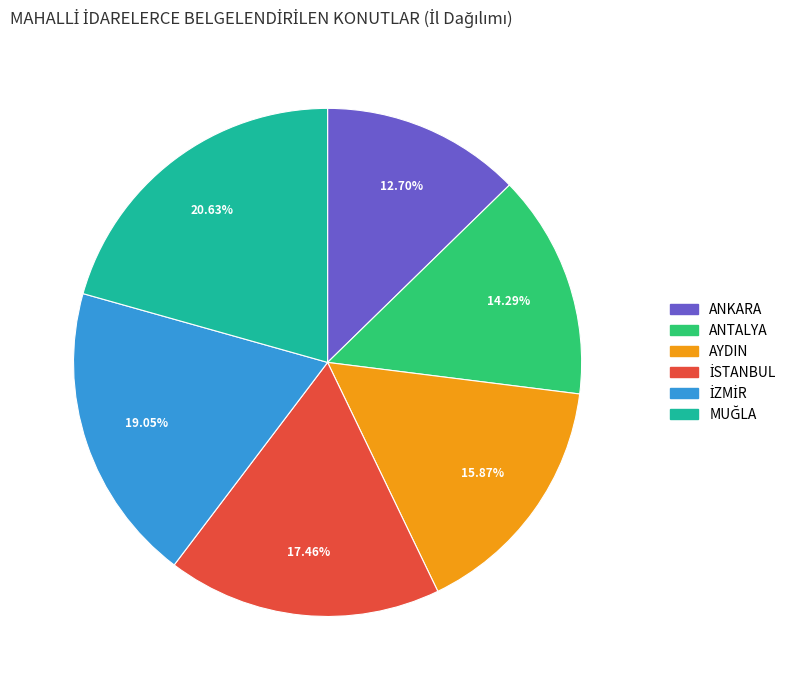

Does any single category account for the majority?

No